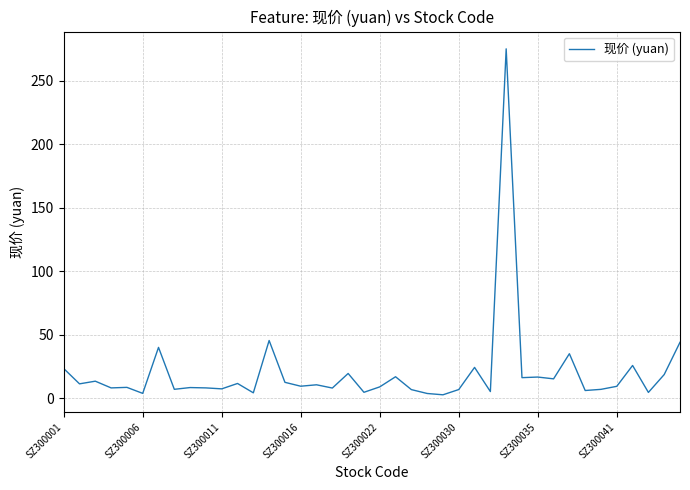

What is the greatest value displayed?

275.0